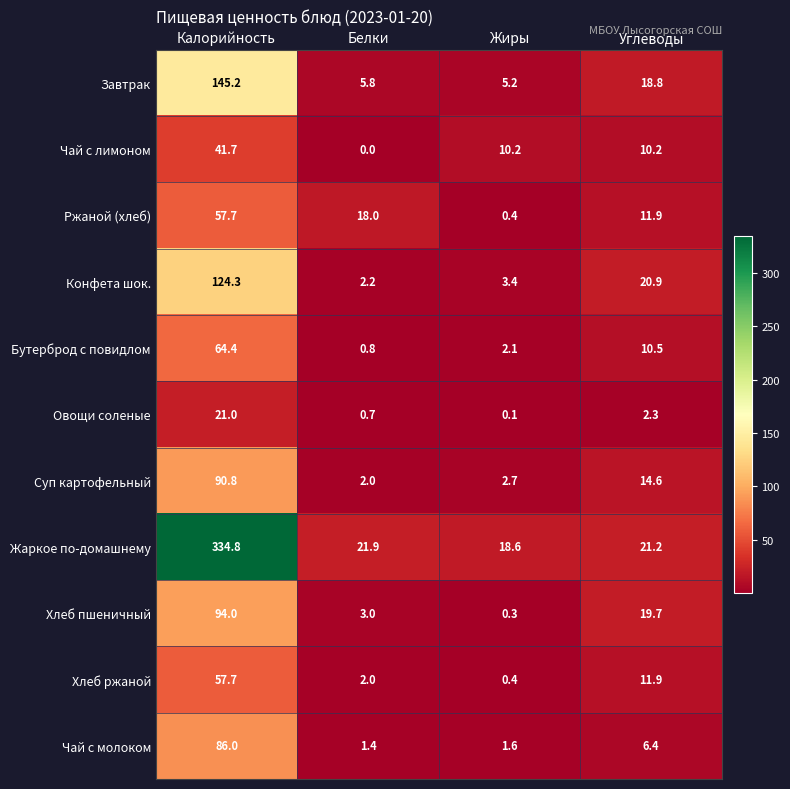

What value does the Жаркое по-домашнему series have at Калорийность?

334.8